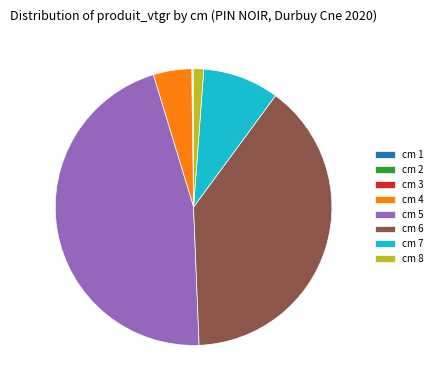

Which slice is the largest?

cm 5